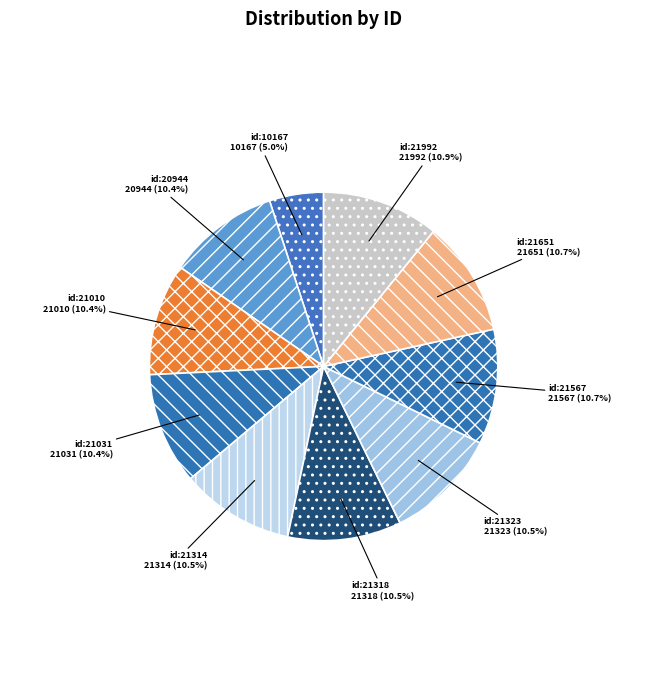

How many segments does this pie chart have?

10